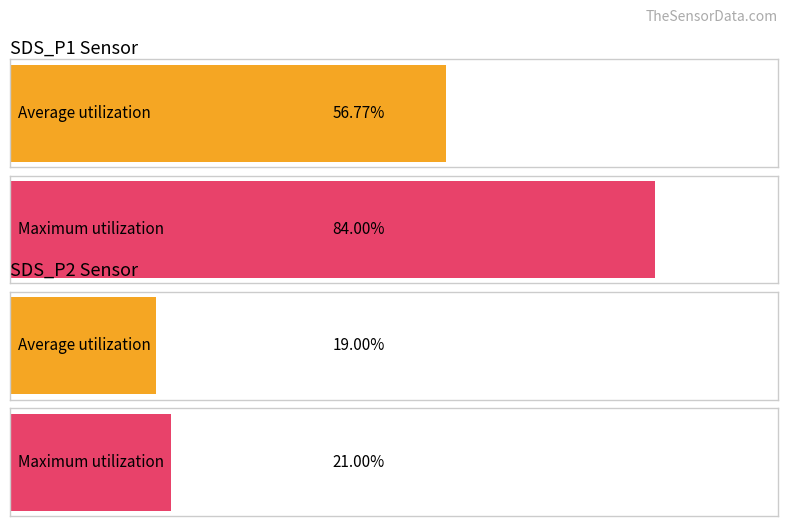

Which series has the largest range (max minus min)?

SDS_P1